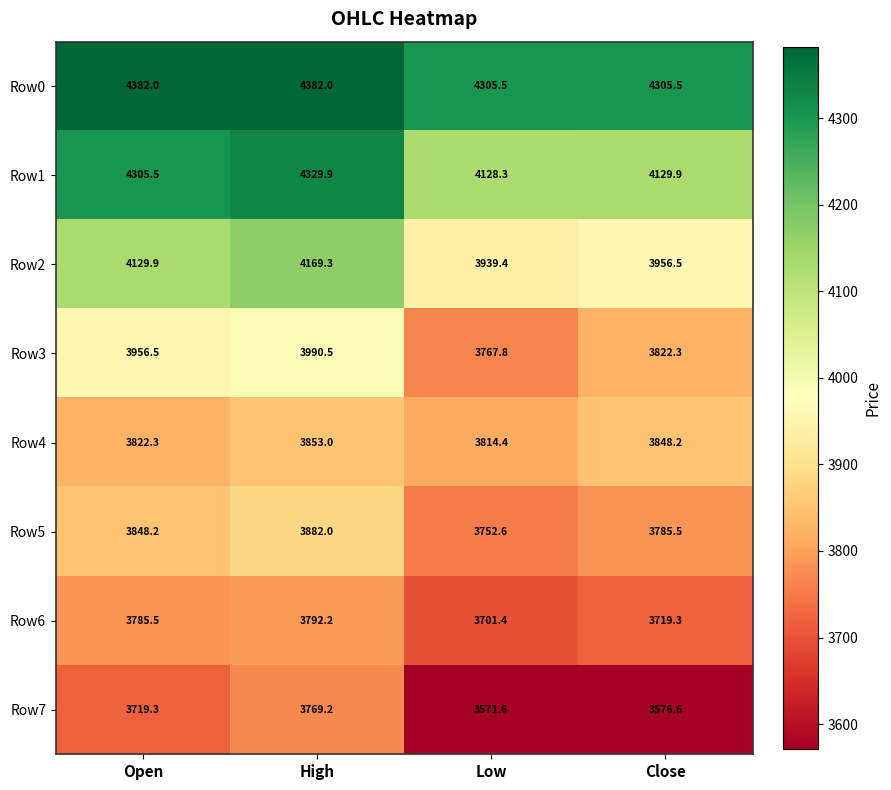

At how many categories does at least one series exceed 3981?

4